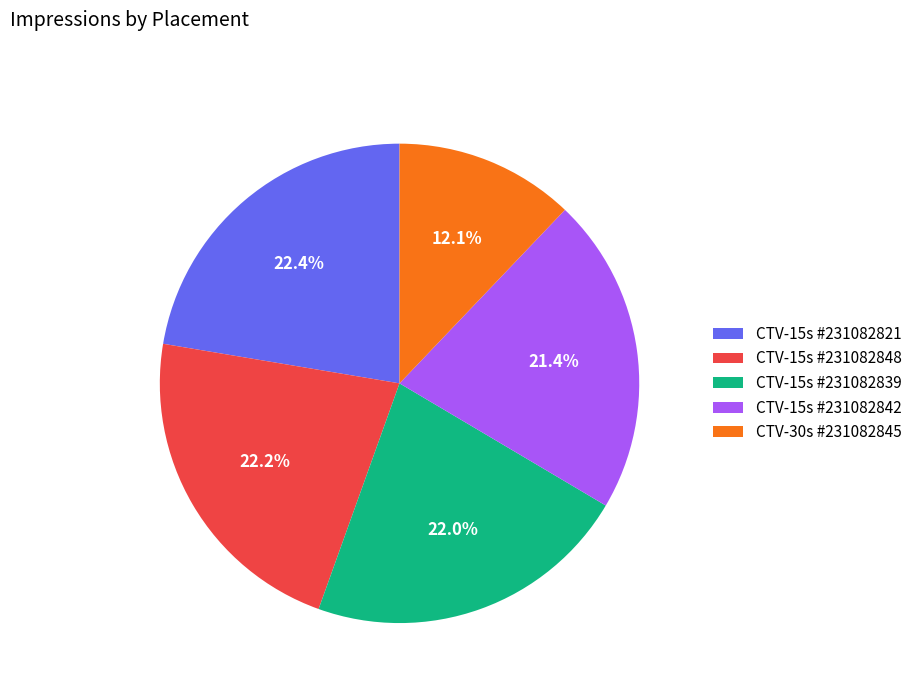

Does any single category account for the majority?

No